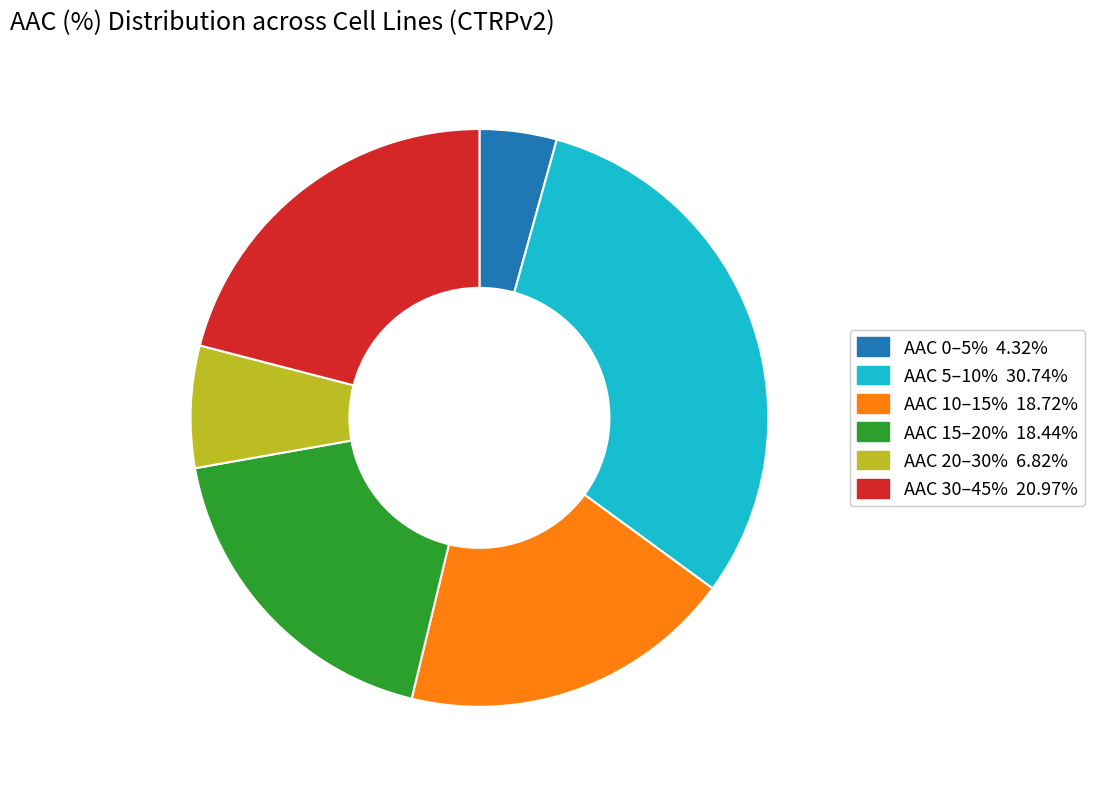

Is there any slice that represents more than half of the pie?

No